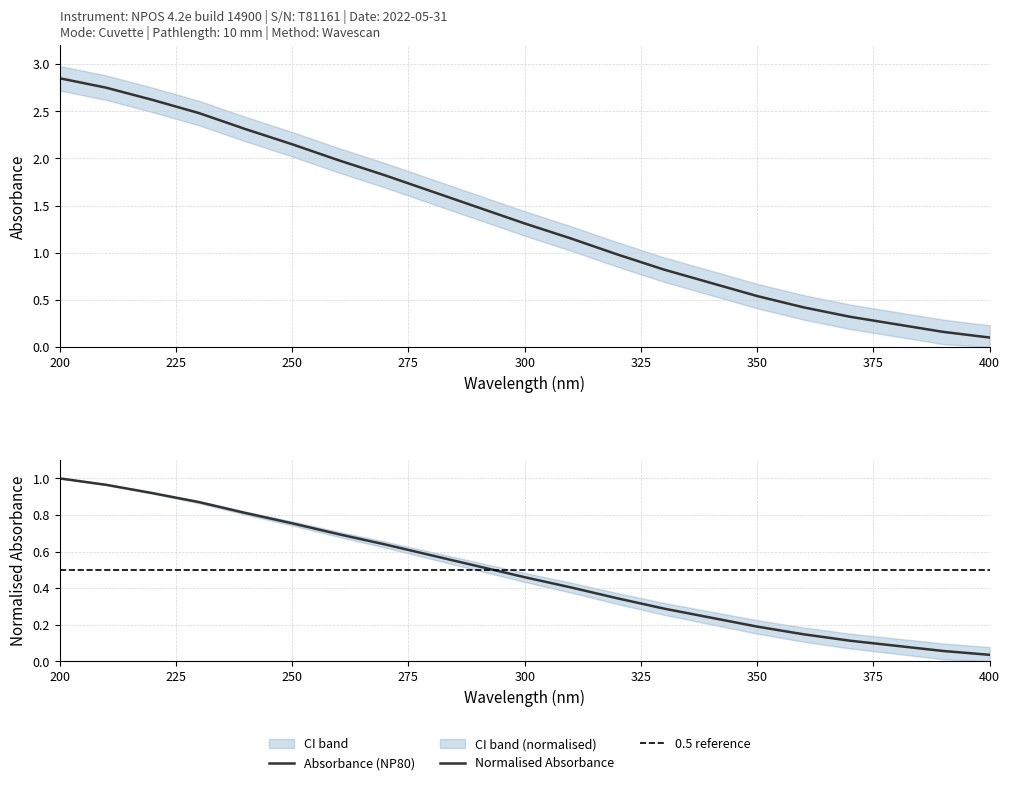

Is it true that Upper_CI equals 0.4 at 275?

False